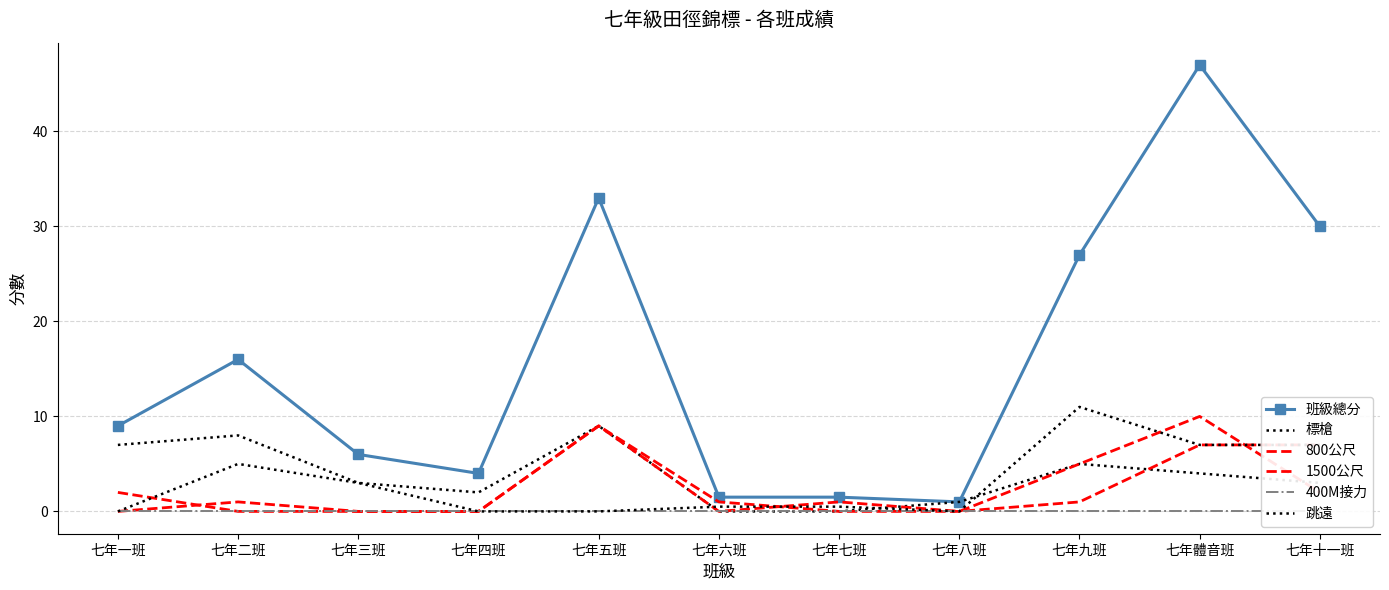

Between 七年四班 and 七年六班, which series saw the biggest shift?

班級總分